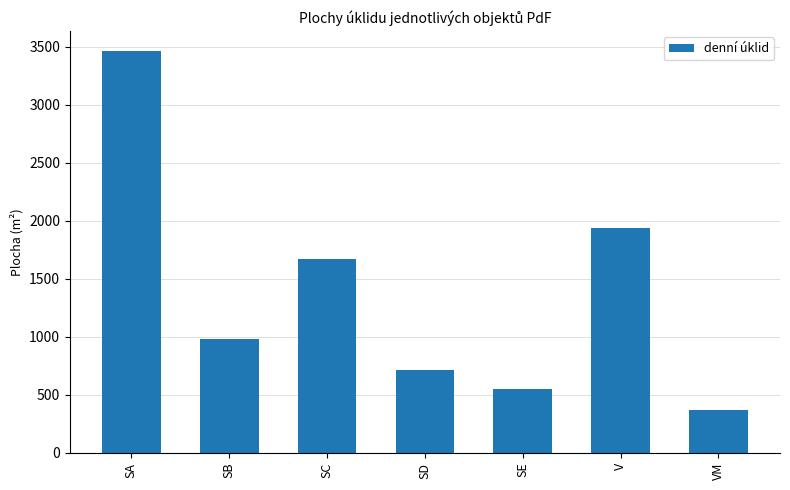

At which category does the chart reach its peak across all series?

SA